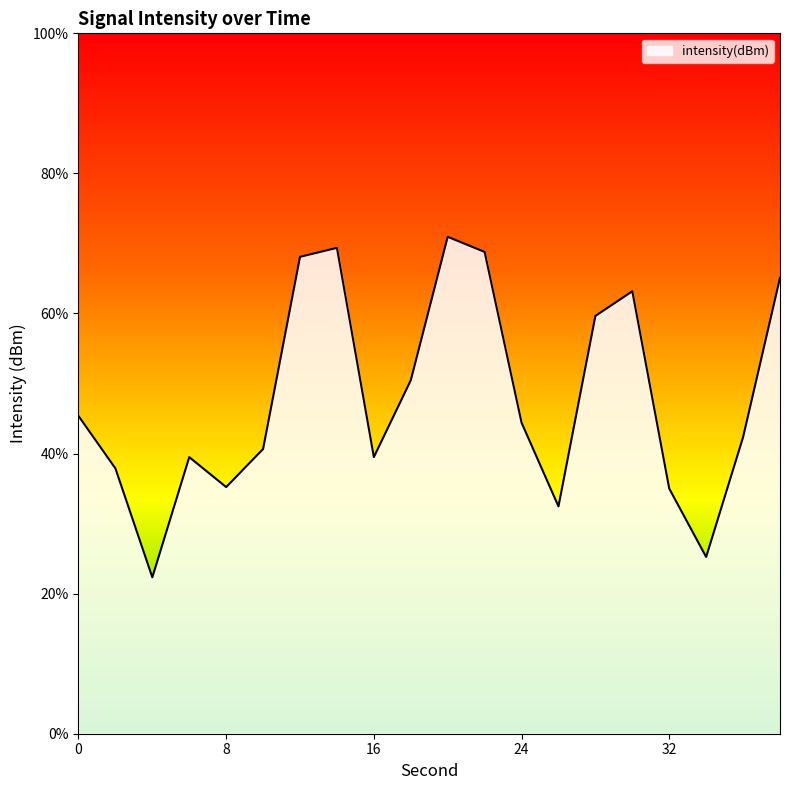

How many data points are less than -123?

12